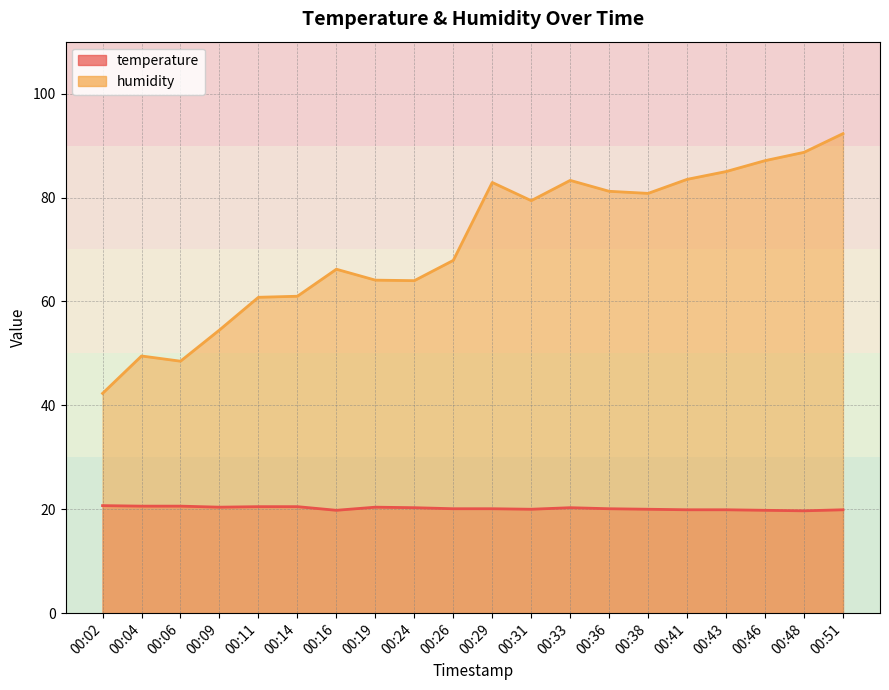

Reading left to right, extract all data points from this chart.

temperature: 00:02=20.7	00:04=20.6	00:06=20.6	00:09=20.4	00:11=20.5	00:14=20.5	00:16=19.8	00:19=20.4	00:24=20.3	00:26=20.1	00:29=20.1	00:31=20.0	00:33=20.3	00:36=20.1	00:38=20.0	00:41=19.9	00:43=19.9	00:46=19.8	00:48=19.7	00:51=19.9
humidity: 00:02=42.3	00:04=49.5	00:06=48.5	00:09=54.5	00:11=60.8	00:14=61.0	00:16=66.2	00:19=64.1	00:24=64.0	00:26=67.9	00:29=82.9	00:31=79.4	00:33=83.3	00:36=81.2	00:38=80.8	00:41=83.5	00:43=85.0	00:46=87.1	00:48=88.7	00:51=92.3